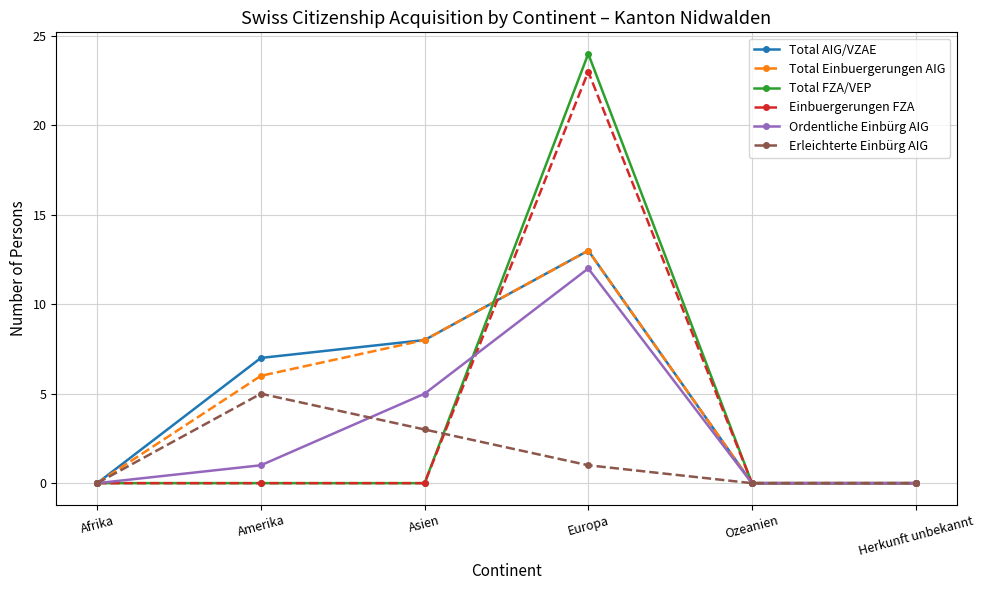

True or false: Erleichterte Einbürg AIG has a value of 0 at Ozeanien.

True